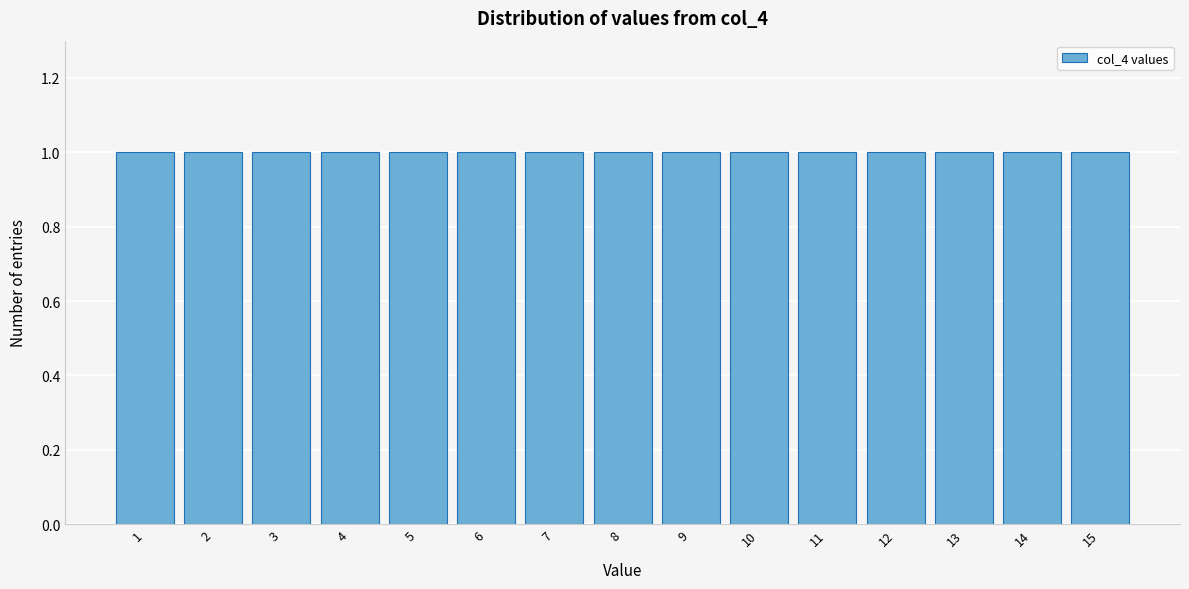

Reading left to right, list every bar in this chart as the range it spans on the x-axis followed by its height. The values are not printed on the chart, so give them approximately, as read against the axis.

0.5 to 1.5: 1
1.5 to 2.5: 1
2.5 to 3.5: 1
3.5 to 4.5: 1
4.5 to 5.5: 1
5.5 to 6.5: 1
6.5 to 7.5: 1
7.5 to 8.5: 1
8.5 to 9.5: 1
9.5 to 10.5: 1
10.5 to 11.5: 1
11.5 to 12.5: 1
12.5 to 13.5: 1
13.5 to 14.5: 1
14.5 to 15.5: 1